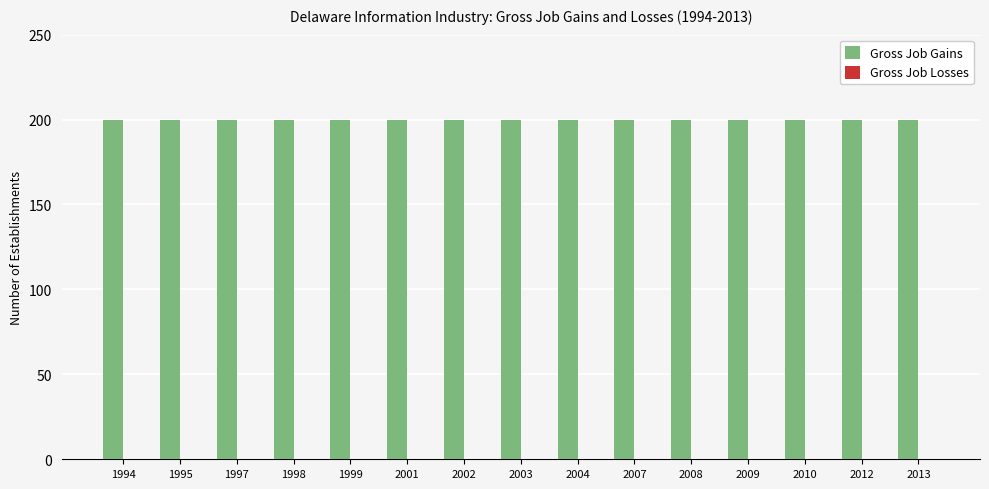

Which has a higher value, 2012 or 2009?

2012